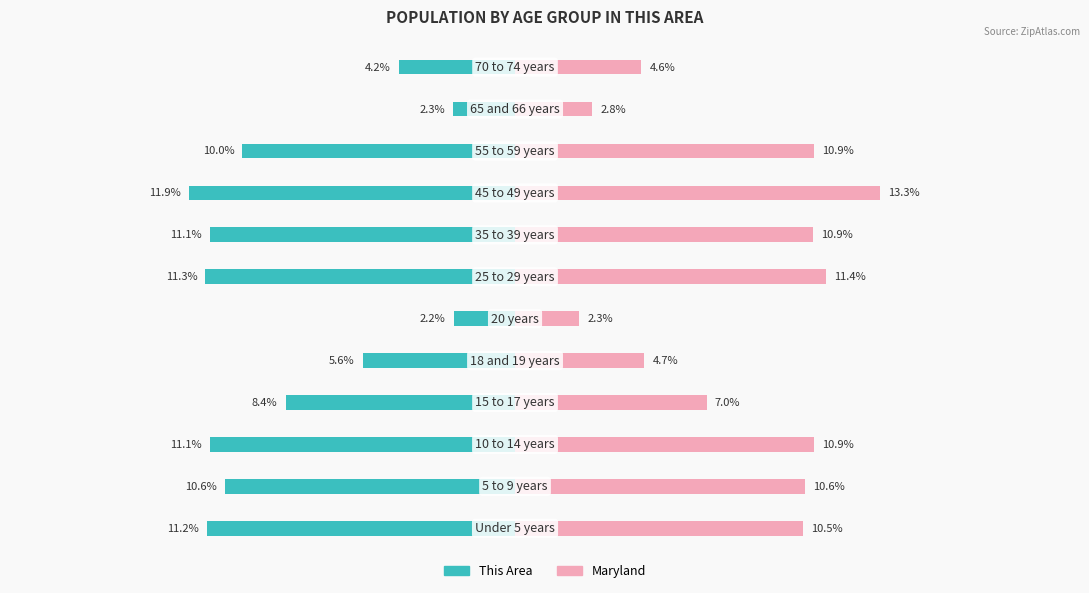

The Maryland series shows 18.1 at 9. True or false?

False